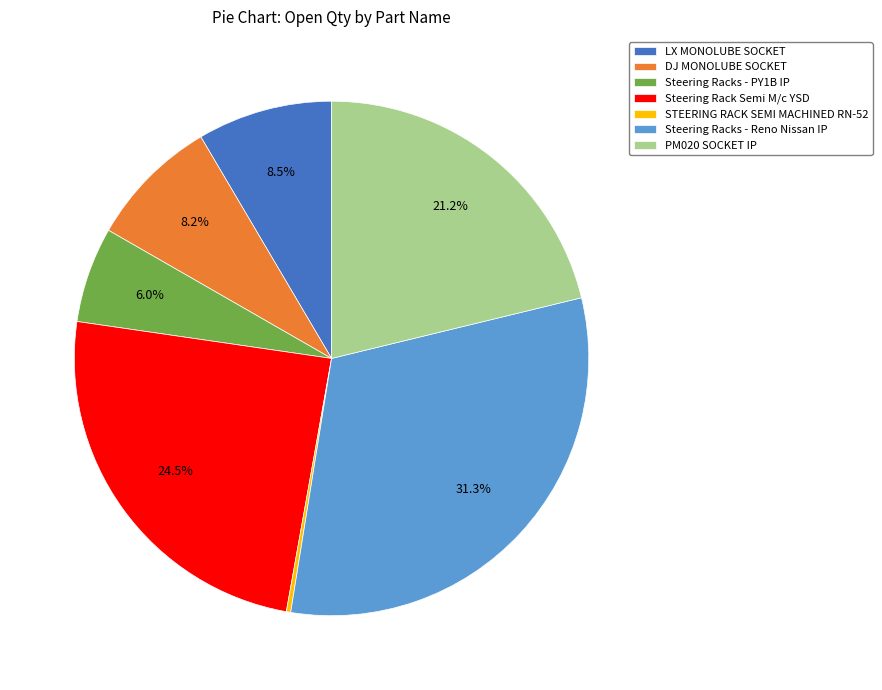

What percentage do Steering Racks - PY1B IP and Steering Rack Semi M/c YSD together represent?

30.5%